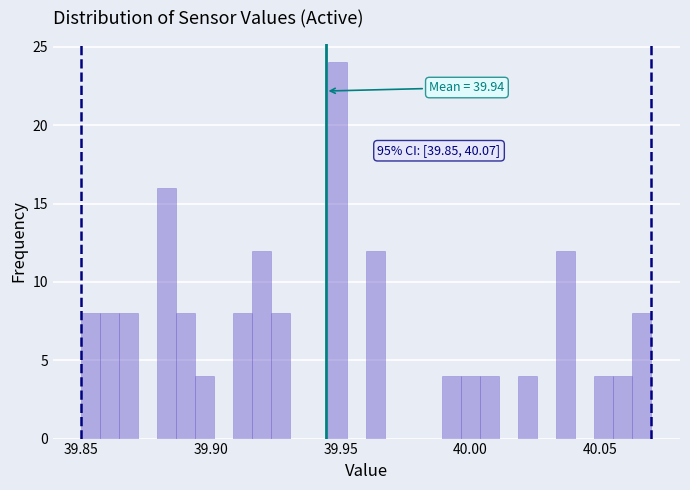

Read against the x-axis, roughly where is the centre of the tallest bar?

39.950